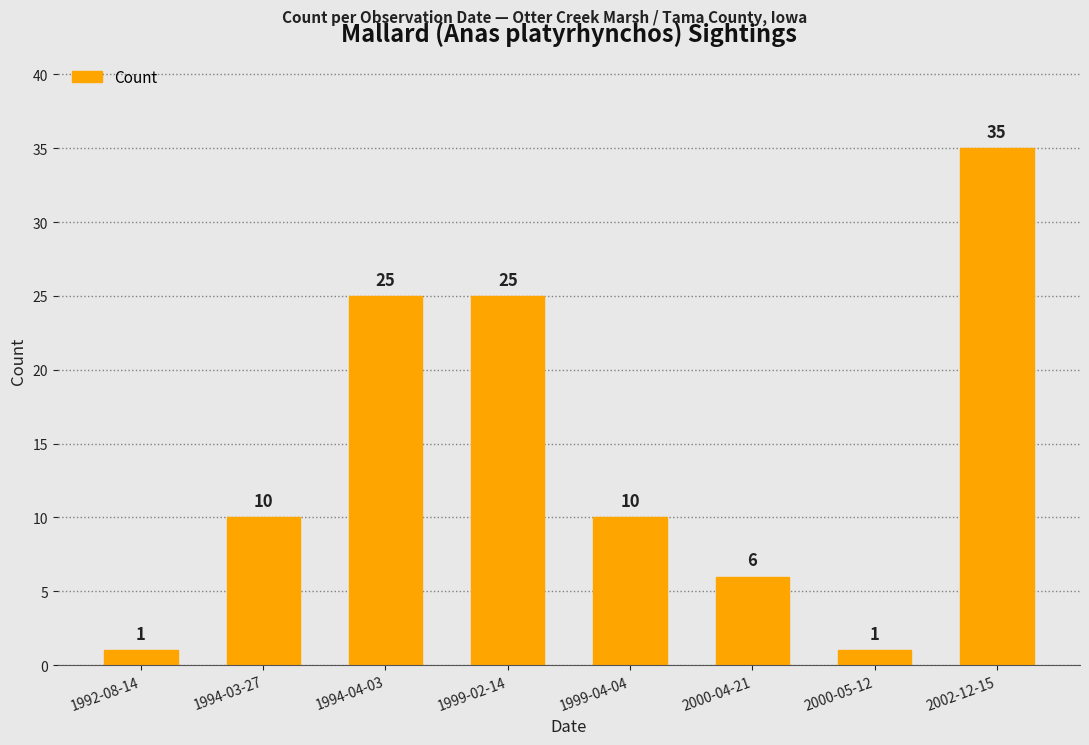

Is it true that the value at 1994-04-03 is 25?

True